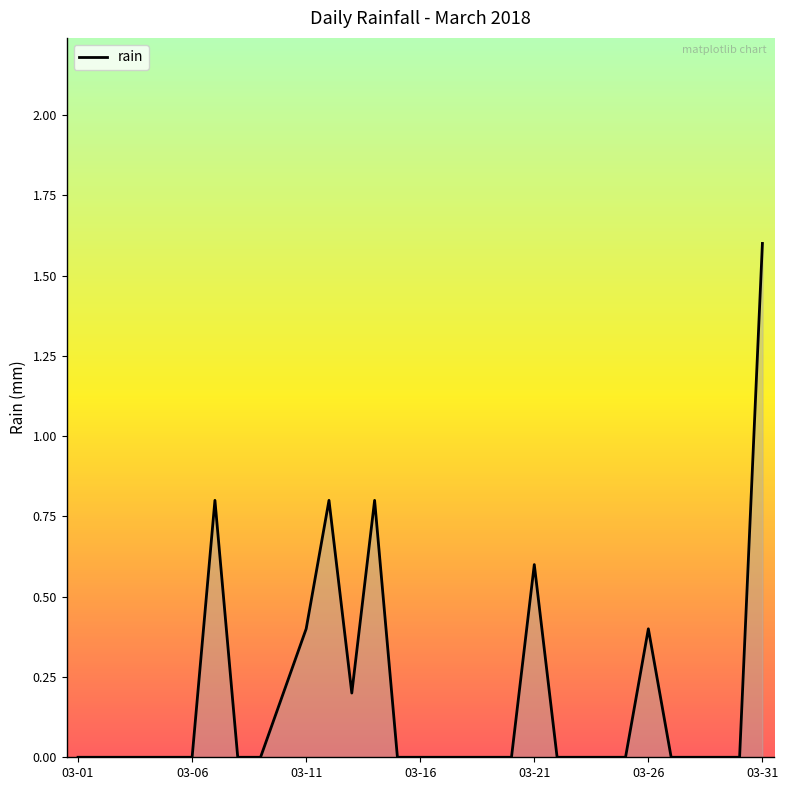

What is the greatest value displayed?

1.6